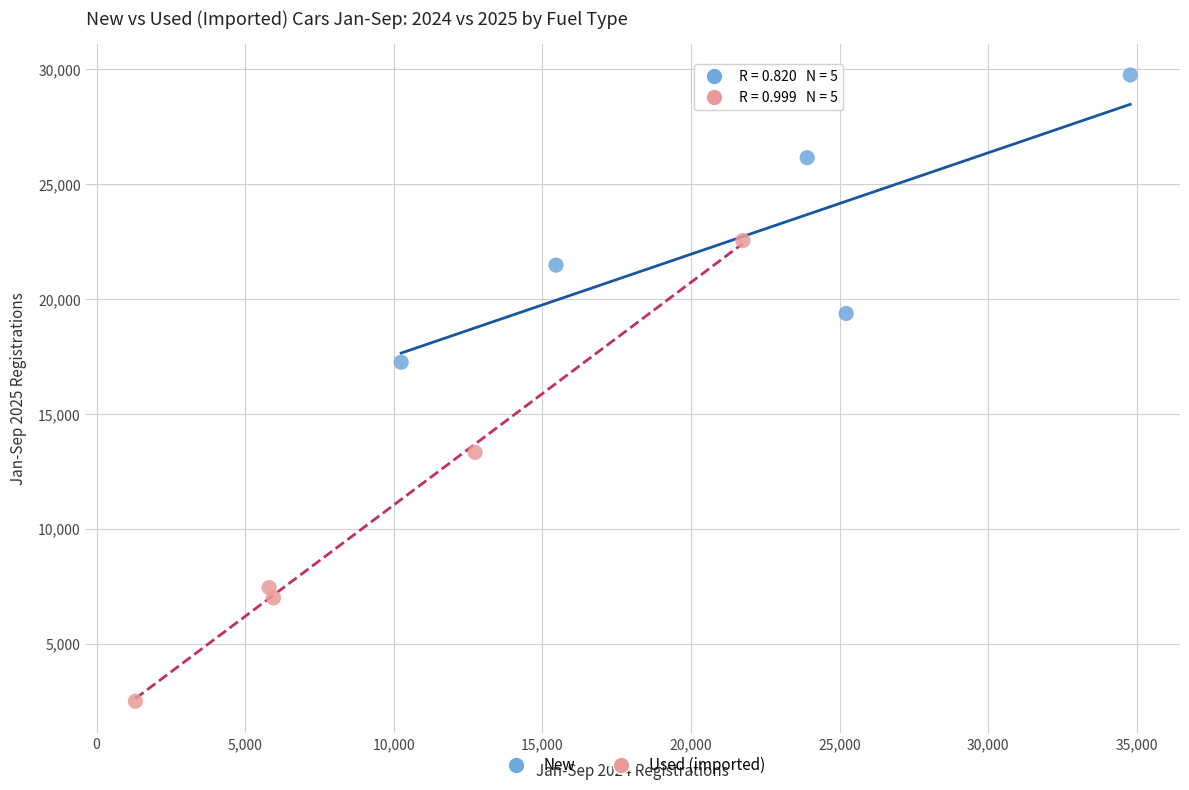

Which series contains the highest Y value?

New